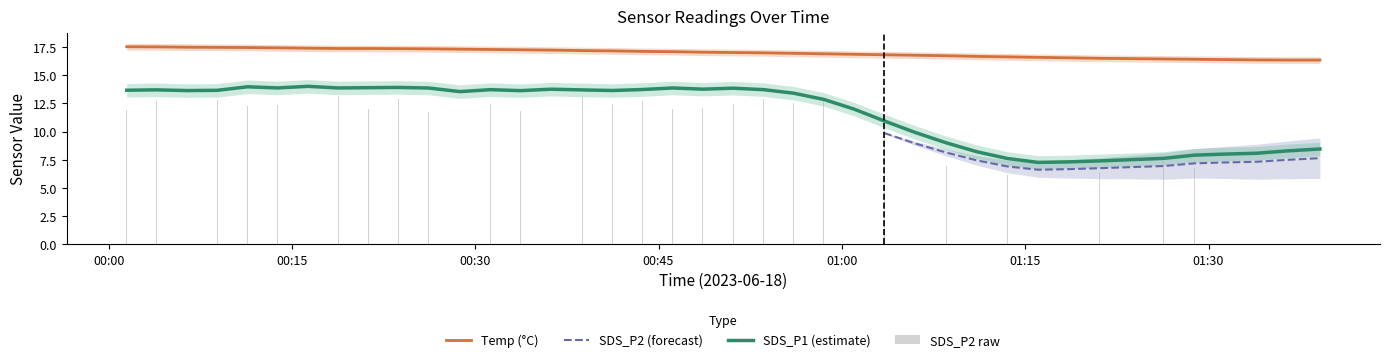

What is the total value across all series at 2023/06/18 00:38:45?

30.3